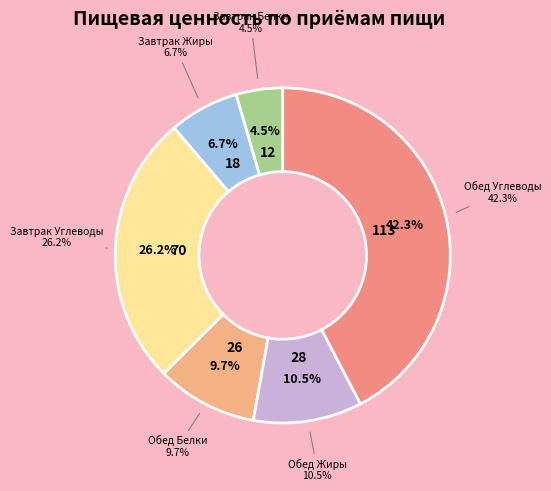

Which has a higher value, Обед (Жиры) or Завтрак (Белки)?

Обед (Жиры)